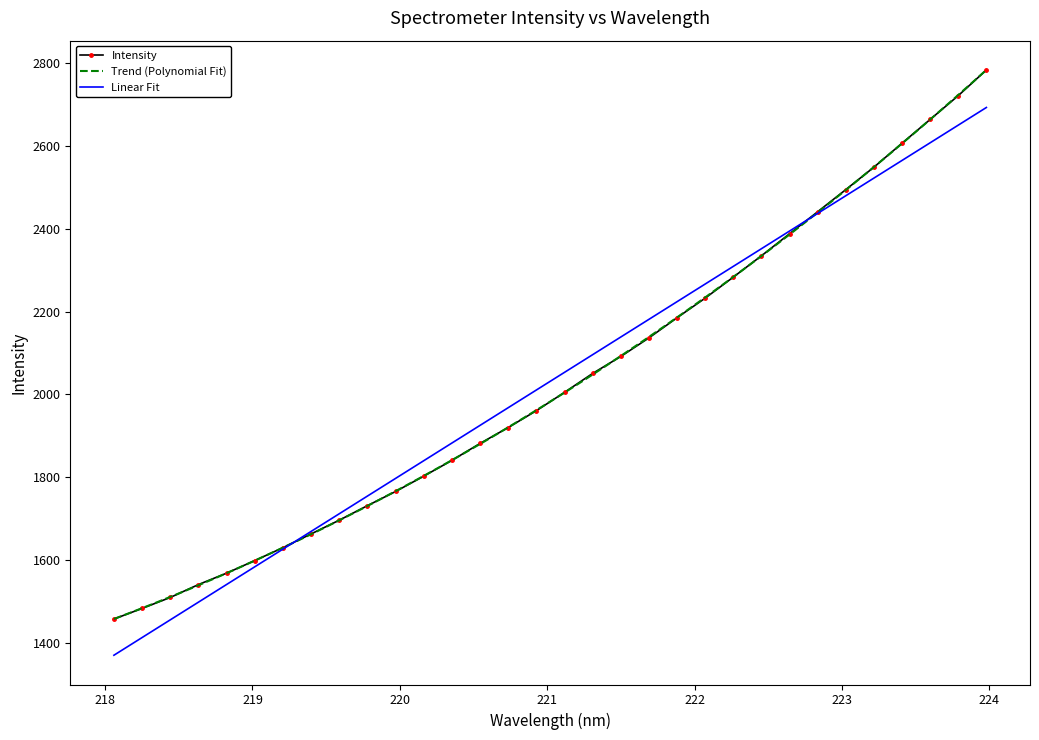

Rank the categories by value from lowest to highest.

218.0596, 218.2508, 218.442, 218.6332, 218.8244, 219.0156, 219.2067, 219.3979, 219.589, 219.7801, 219.9712, 220.1623, 220.3533, 220.5444, 220.7354, 220.9264, 221.1174, 221.3083, 221.4993, 221.6902, 221.8812, 222.0721, 222.263, 222.4538, 222.6447, 222.8355, 223.0264, 223.2172, 223.408, 223.5987, 223.7895, 223.9802